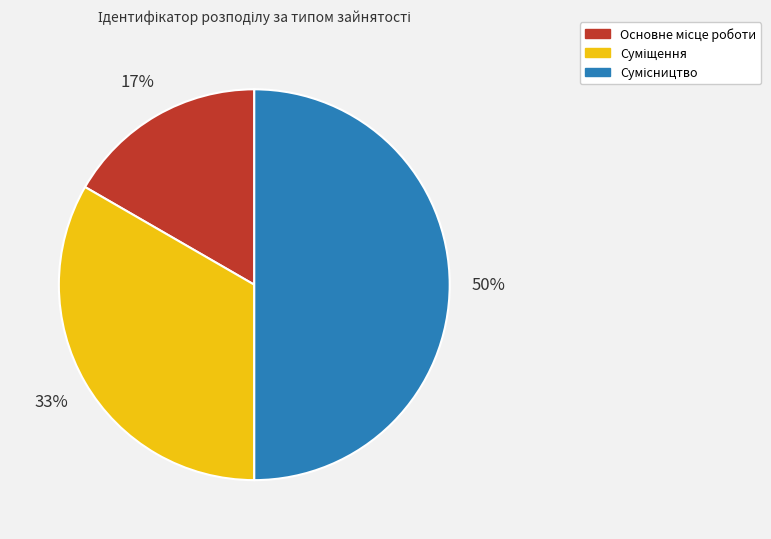

To the nearest percent, what is the average slice percentage?

33%